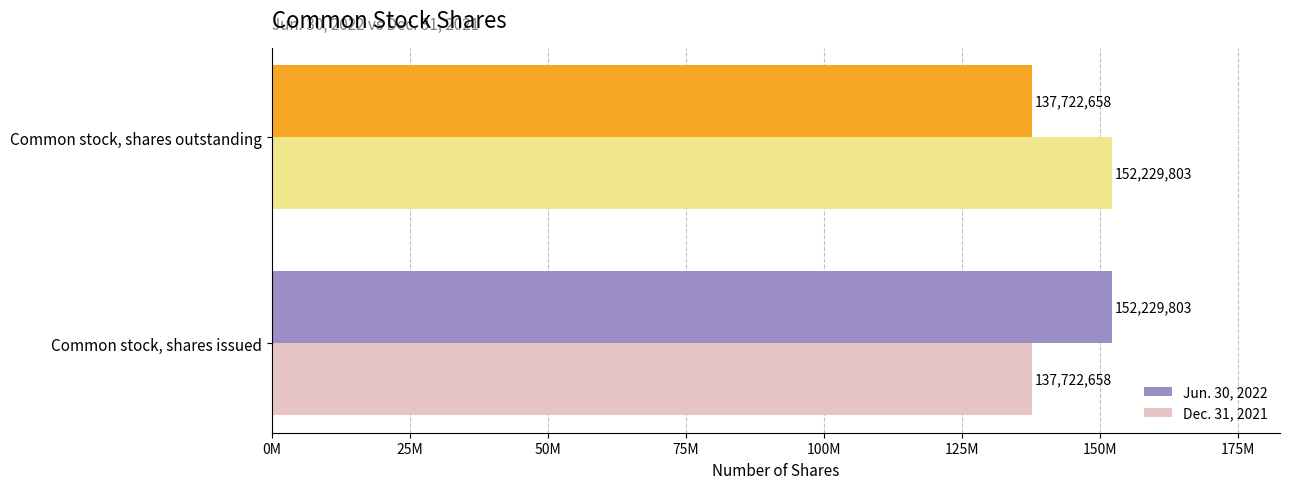

What are all the series names shown in the legend?

Jun. 30, 2022, Dec. 31, 2021